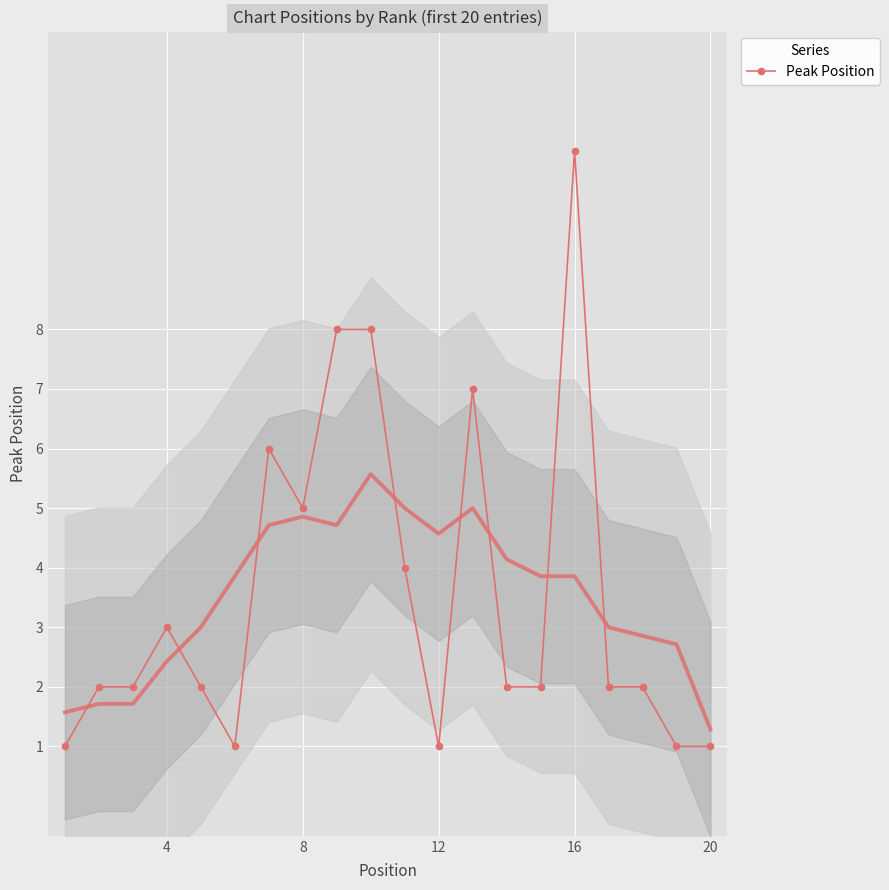

True or false: Peak Position has more than 0 interior local peaks.

True